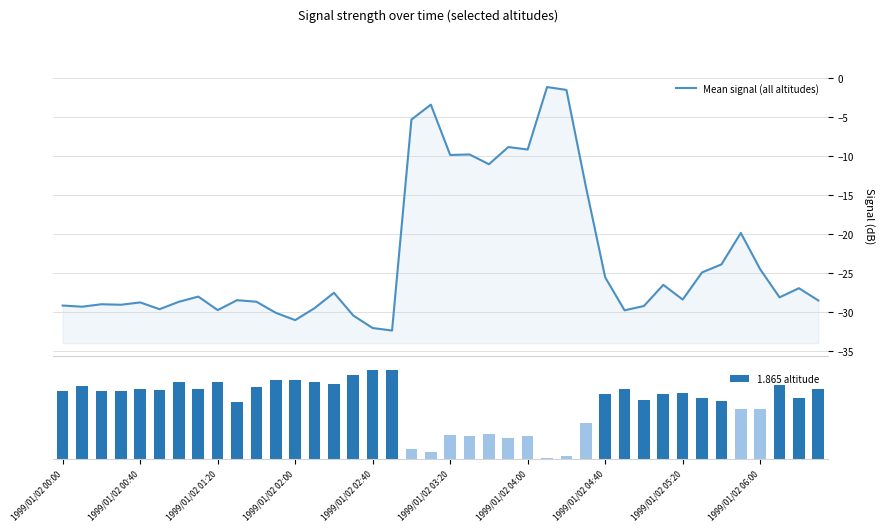

What is the minimum value shown in the chart?

-32.4